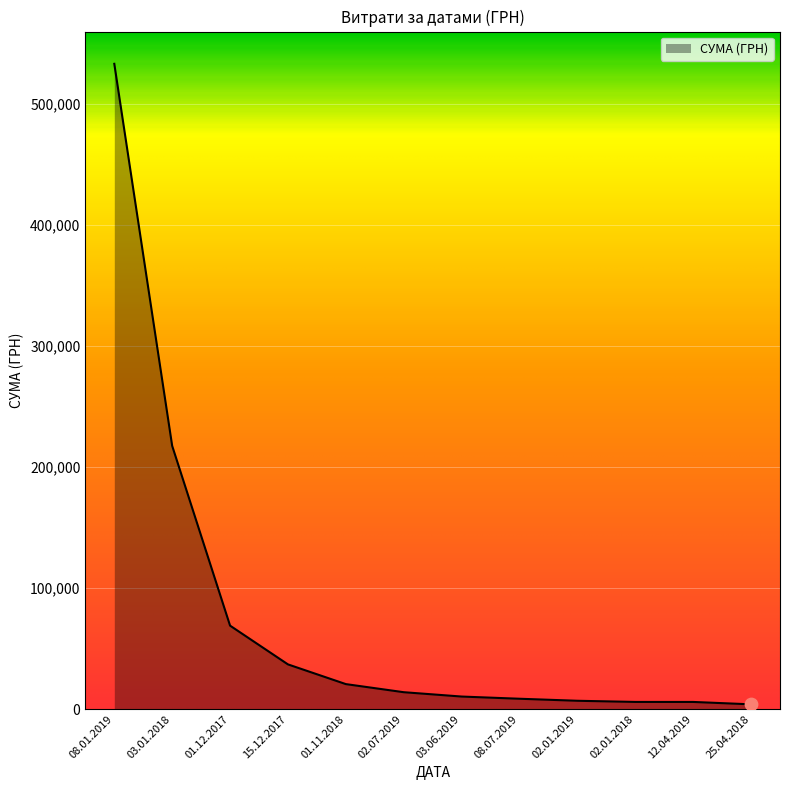

Which has a higher value, 15.12.2017 or 03.01.2018?

03.01.2018